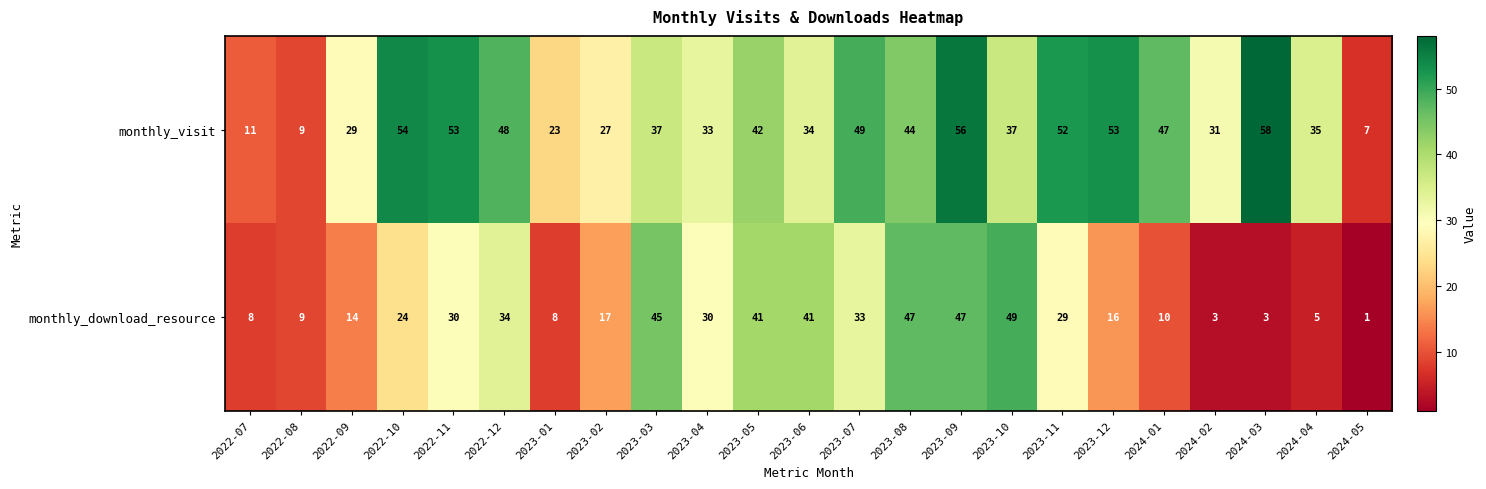

What is the sum of the monthly_download_resource values at 2023-06 and 2022-10?

65